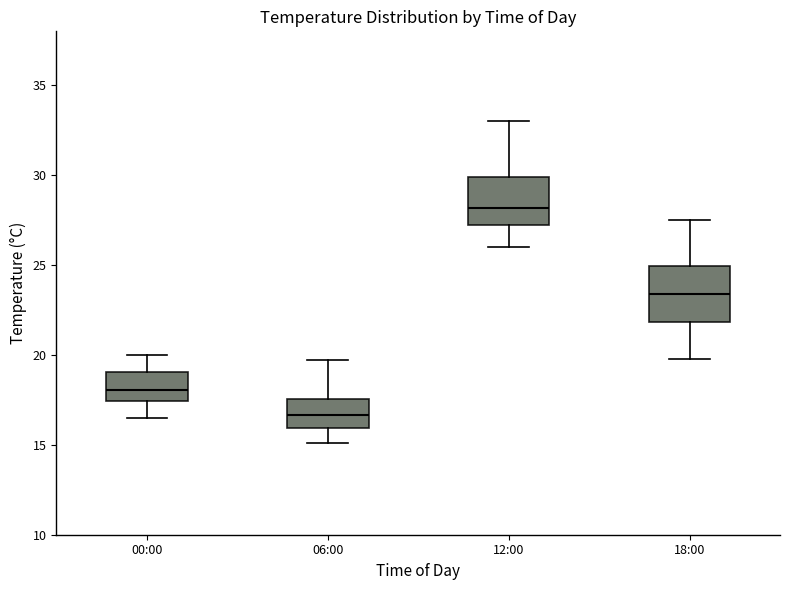

Where is the upper edge of the box for 12:00 on the y-axis? The values are not printed on the chart, so give them approximately, as read against the axis.

30.0